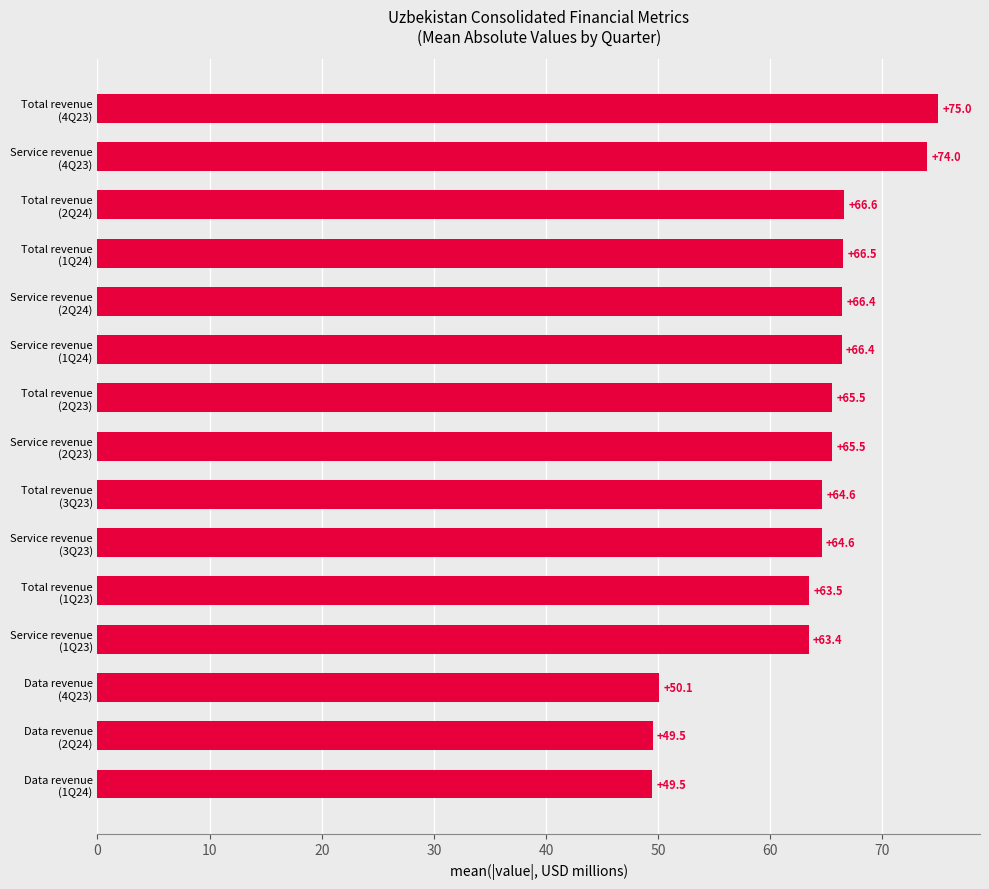

What is the average value?

63.4